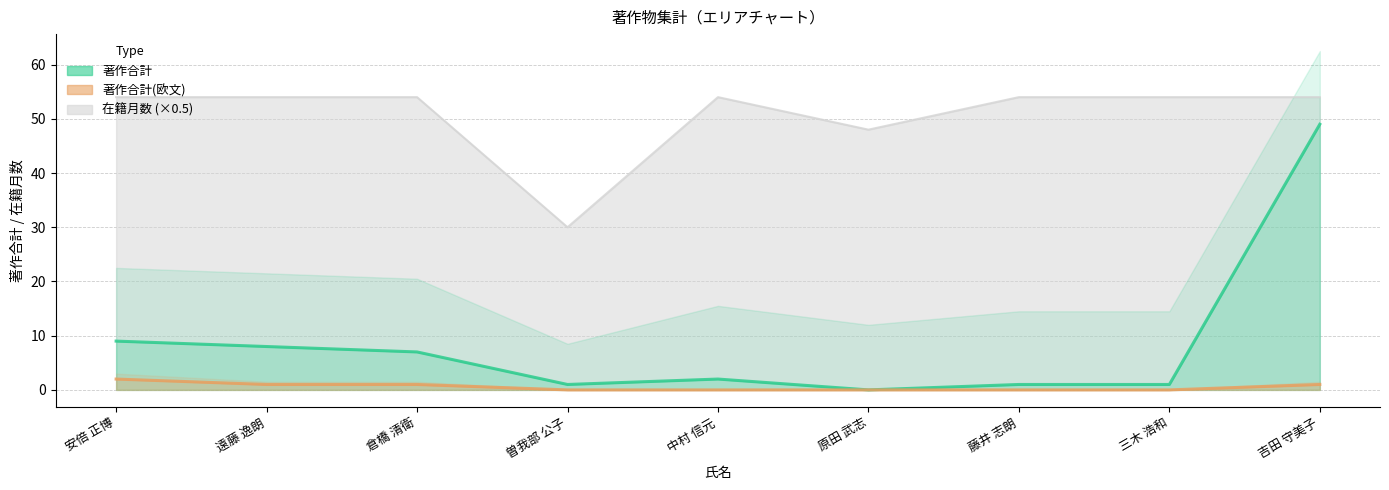

True or false: 著作合計(欧文) and 著作合計 intersect in this chart.

False